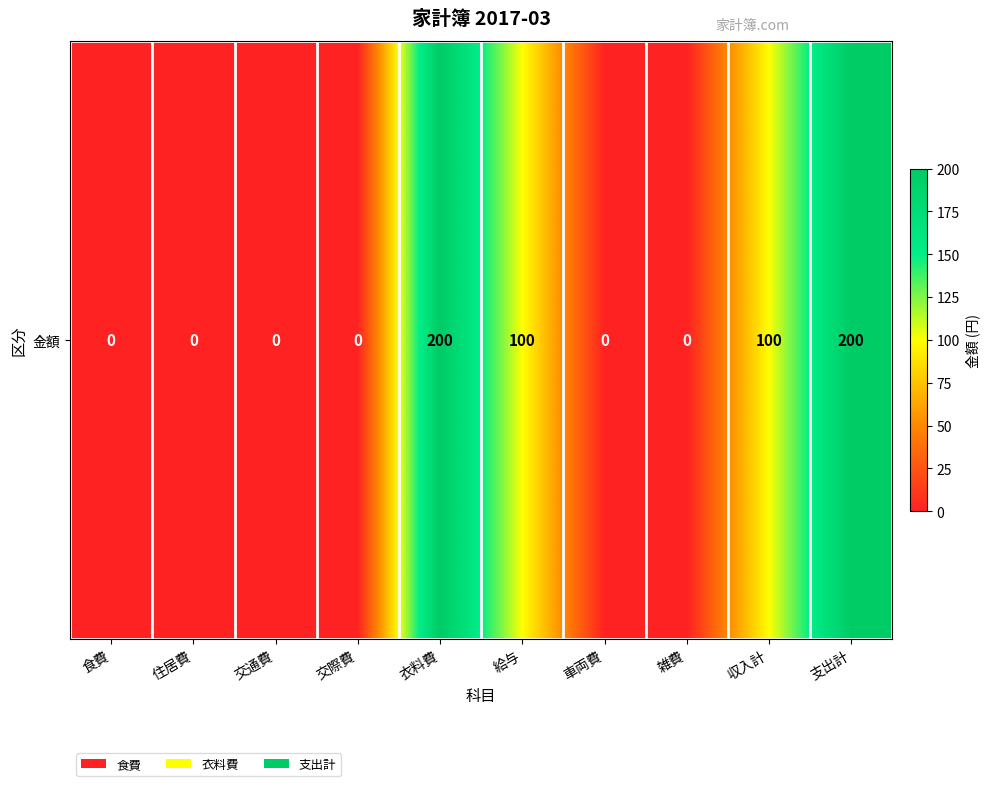

True or false: the data shows 130 at 給与.

False